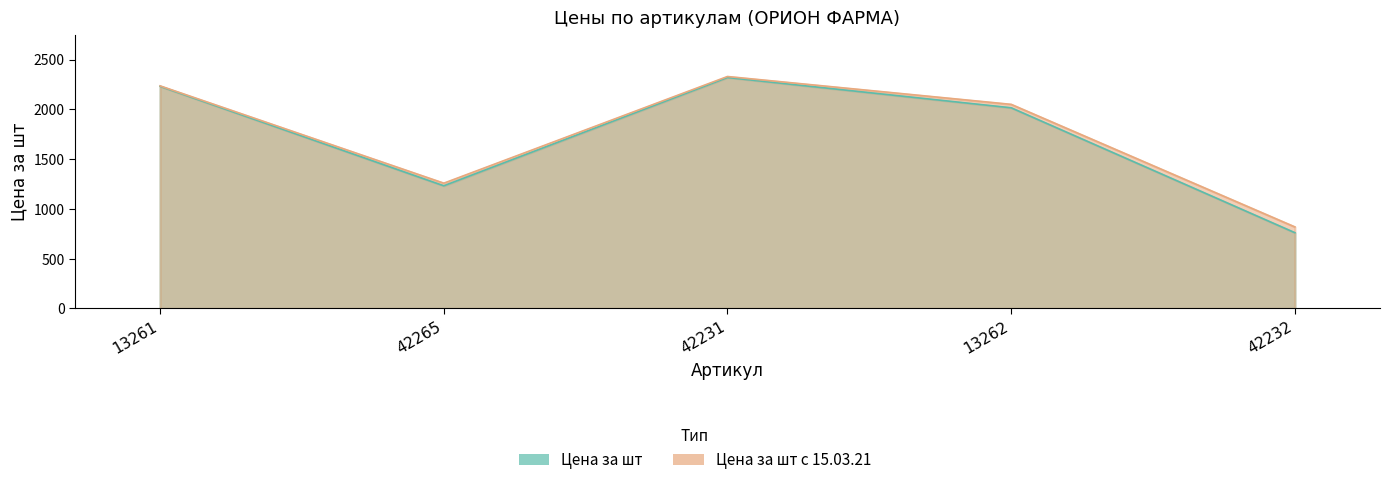

What are all the series names shown in the legend?

Цена за шт, Цена за шт с 15.03.21